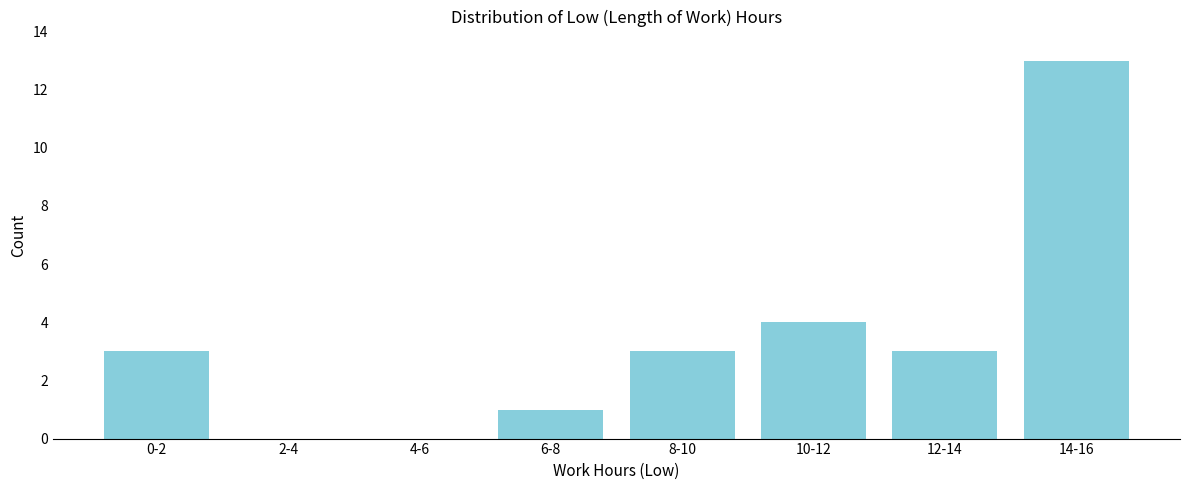

Reading left to right, what are all the values shown in this chart?

0-2=3	2-4=0	4-6=0	6-8=1	8-10=3	10-12=4	12-14=3	14-16=13